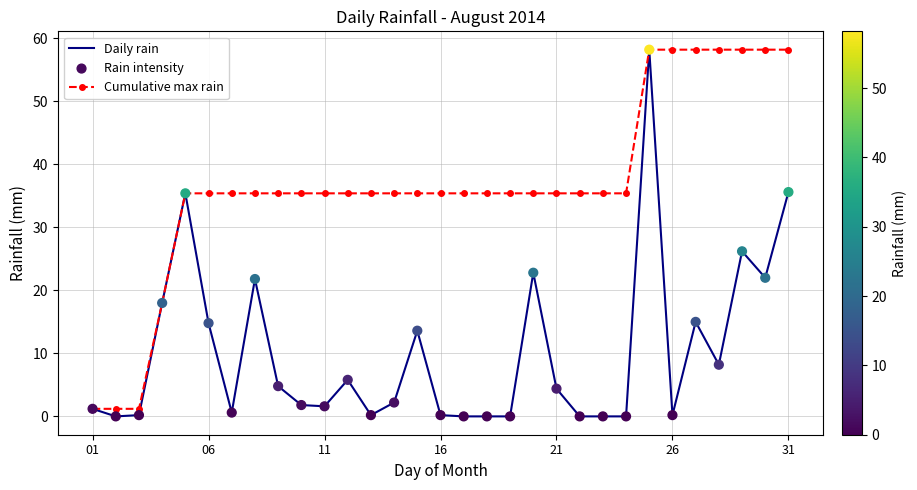

List the series in order of their overall mean, highest first.

Cumulative max rain, Daily rain